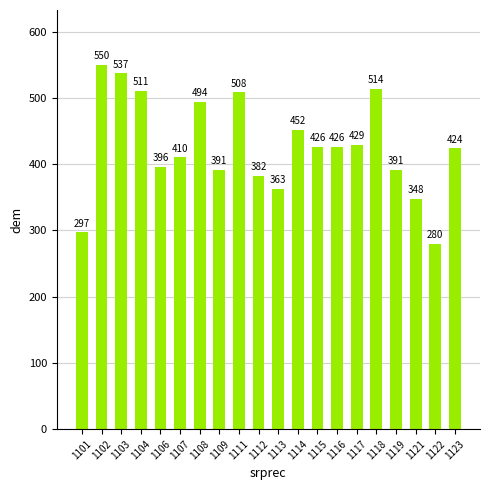

What is the maximum value shown in the chart?

550